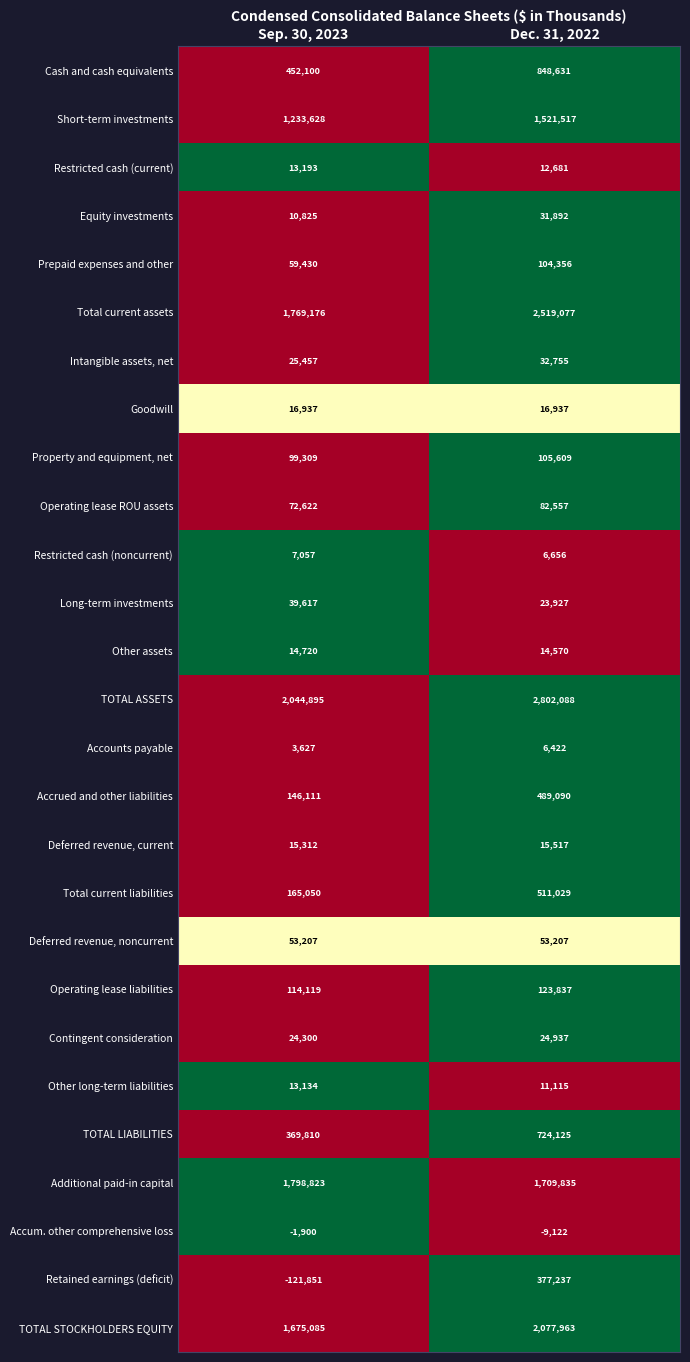

At which category is the sum across all series the highest?

Dec. 31, 2022